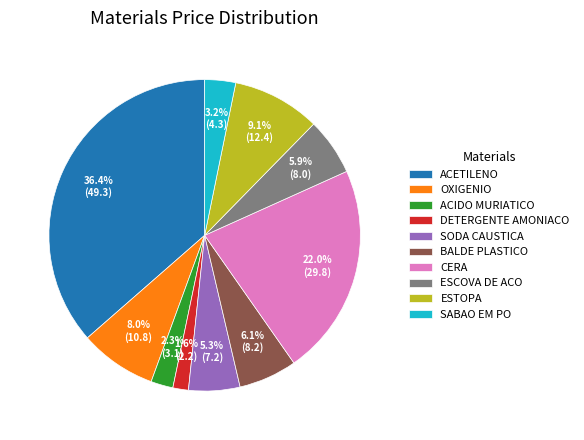

Count the number of slices in the pie.

10